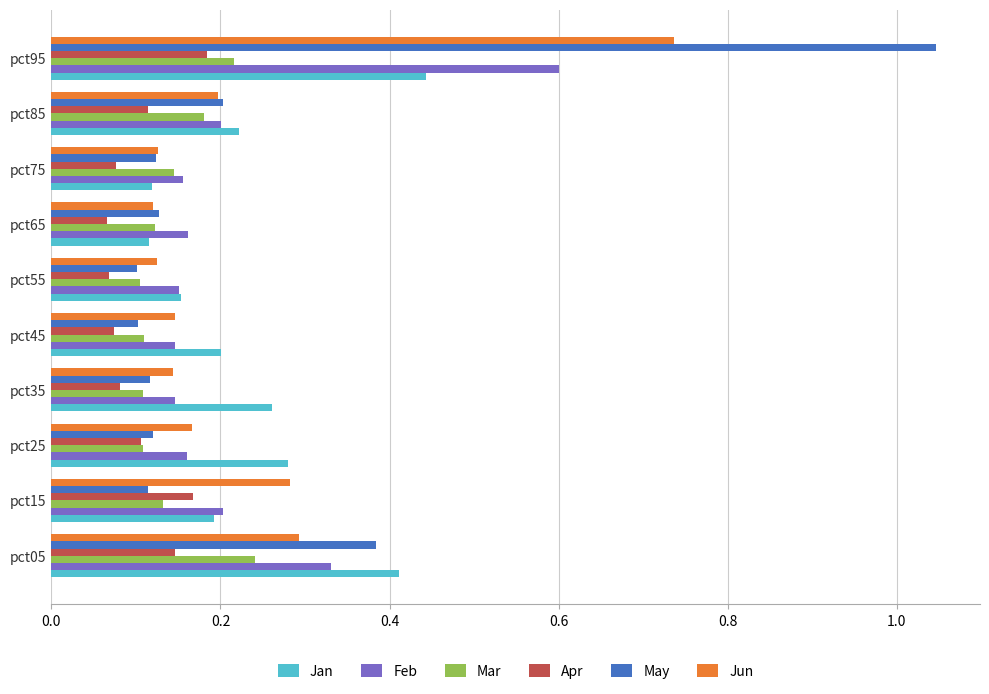

Which category has the highest value in the Jan series?

pct95